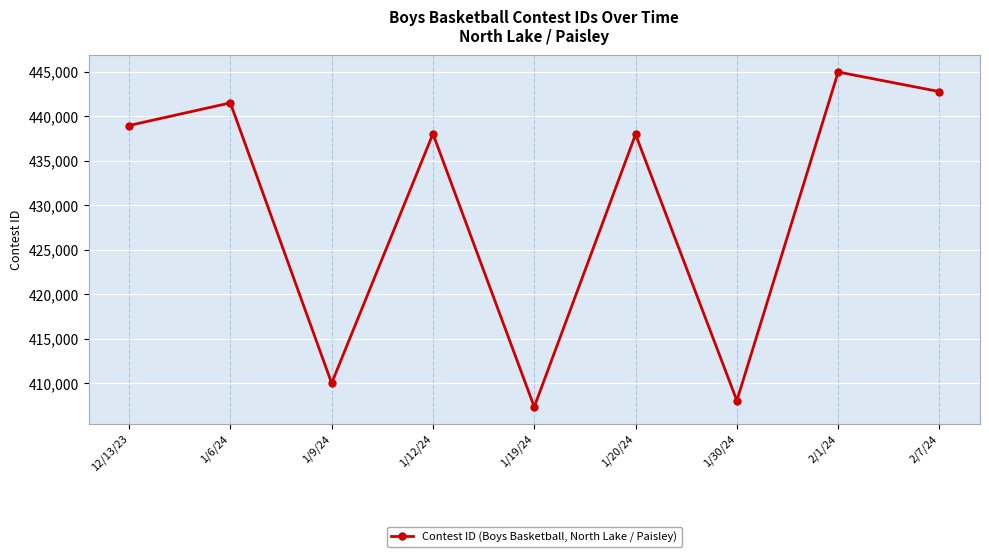

How many points are lower than both their immediate neighbors (excluding endpoints)?

3